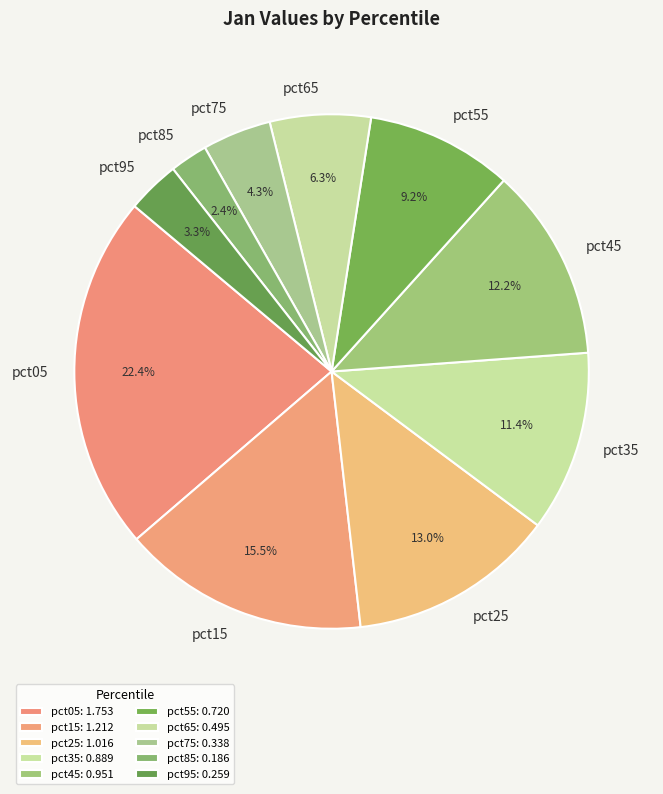

Which category has the biggest portion of the pie?

pct05